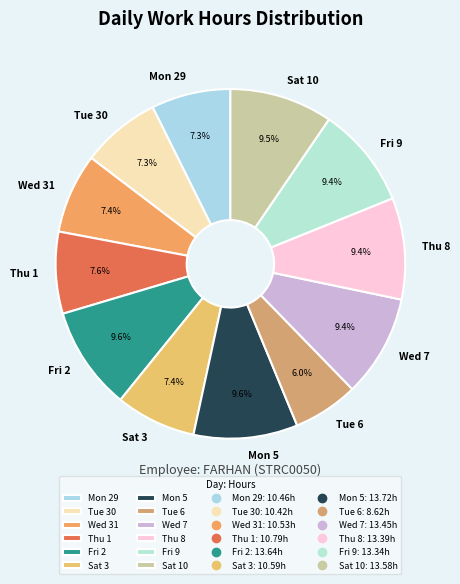

What percentage is NOT represented by Tue 6?

94.0%